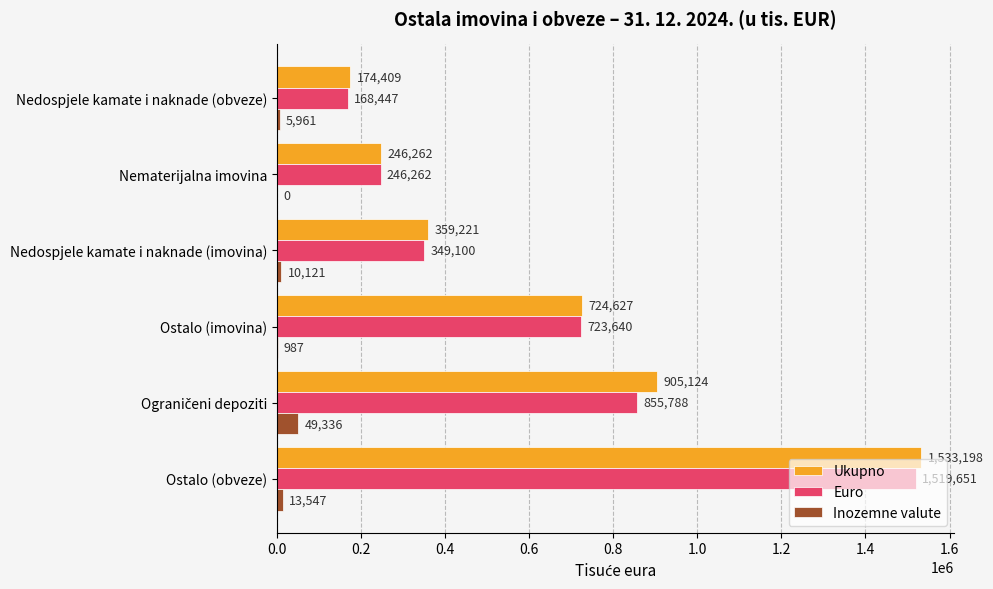

True or false: Euro has a value of 121184 at Nedospjele kamate i naknade (imovina).

False